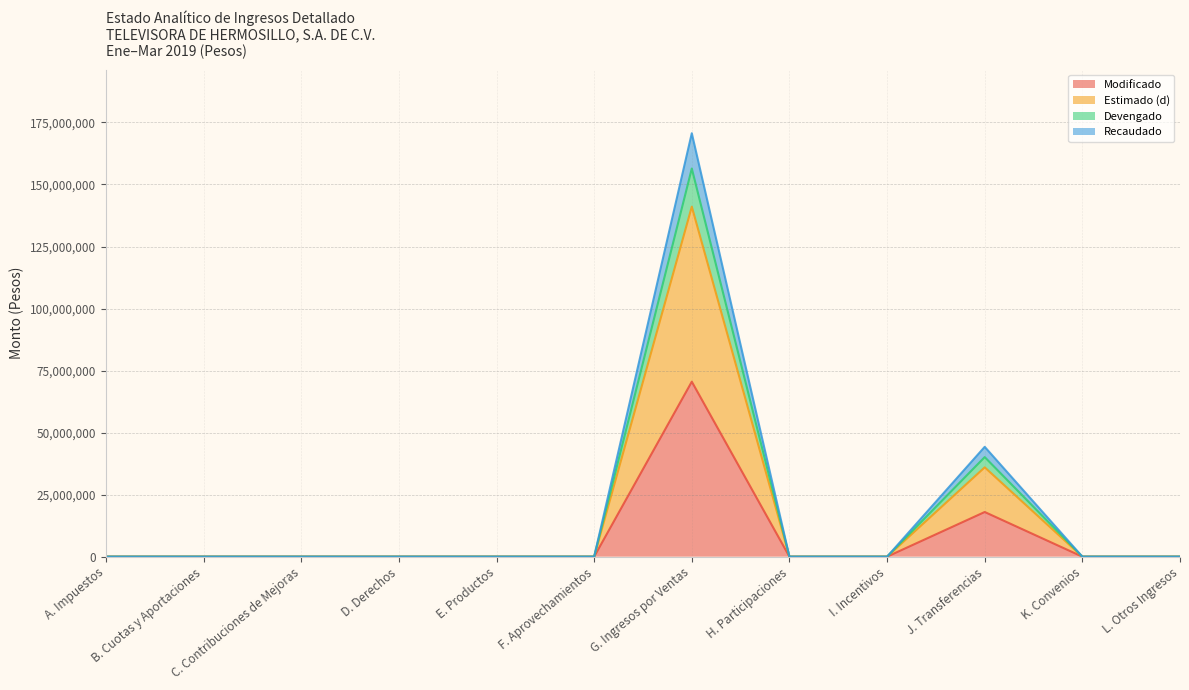

At A. Impuestos, list the series in order from smallest to largest.

Modificado, Estimado (d), Devengado, Recaudado